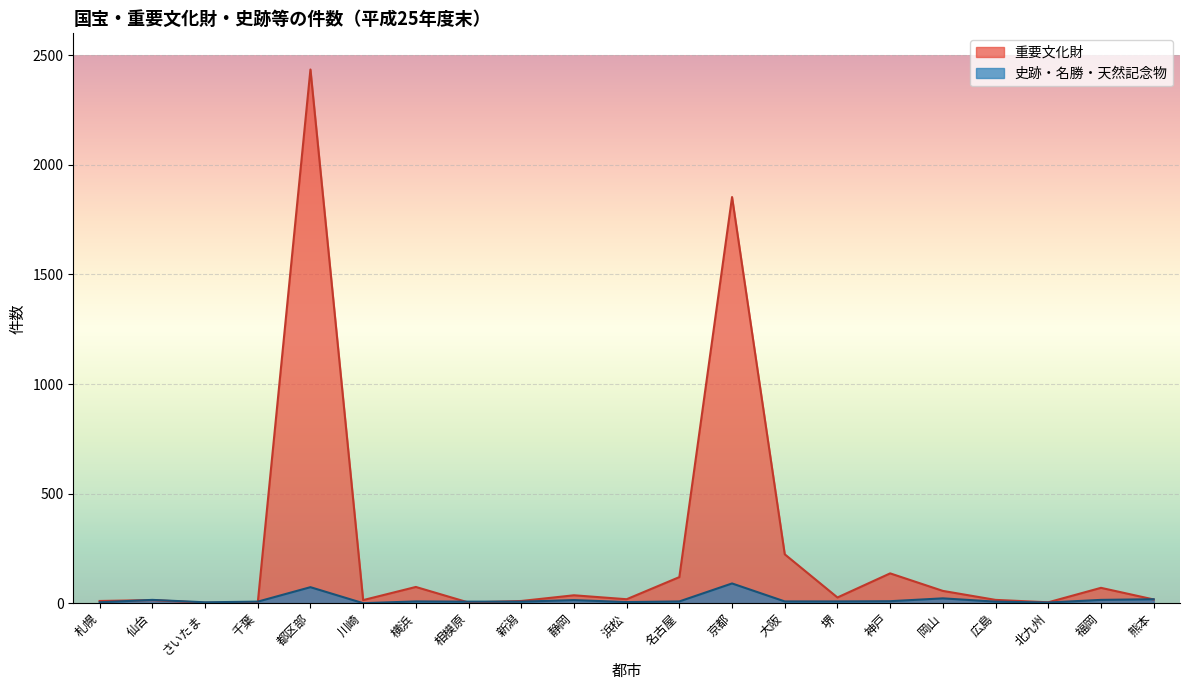

Which series changed the most between 横浜 and 京都?

重要文化財